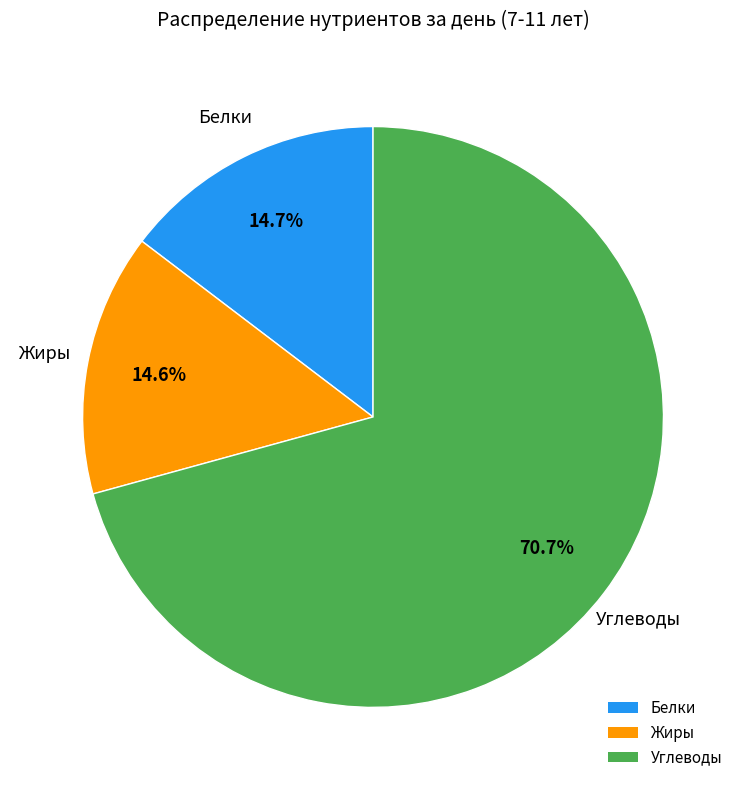

What percentage do Углеводы and Жиры together represent?

85.3%